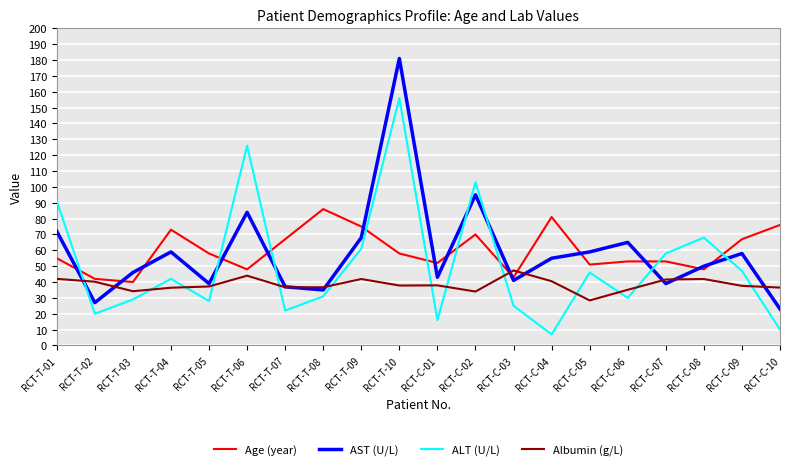

Is the value of ALT (U/L) at RCT-T-06 greater than the value of Albumin (g/L) at RCT-C-01?

Yes